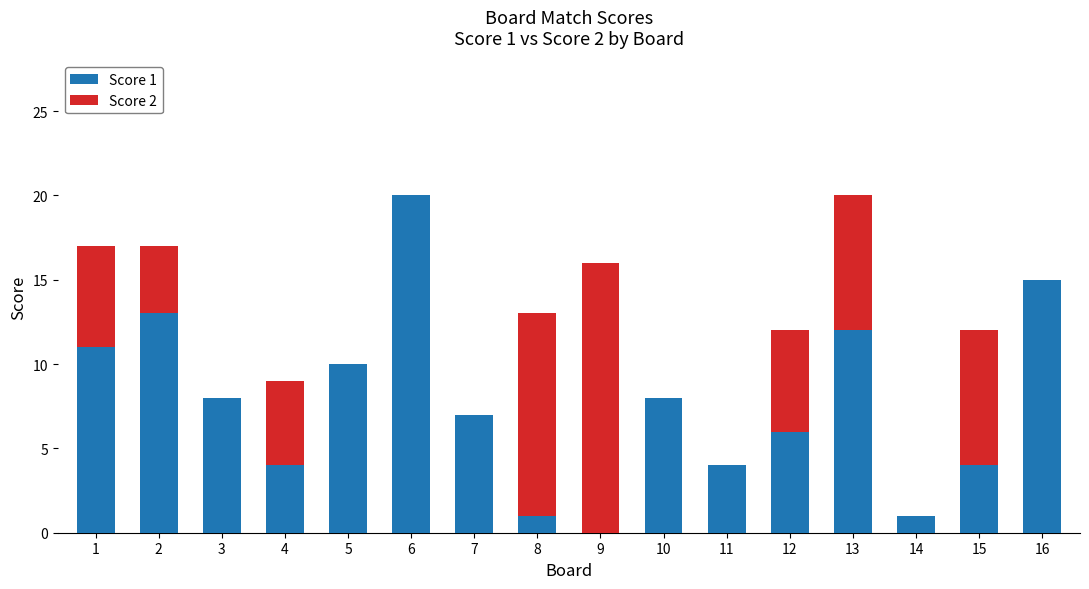

What is the difference between the Score 1 values at 10 and 1?

3